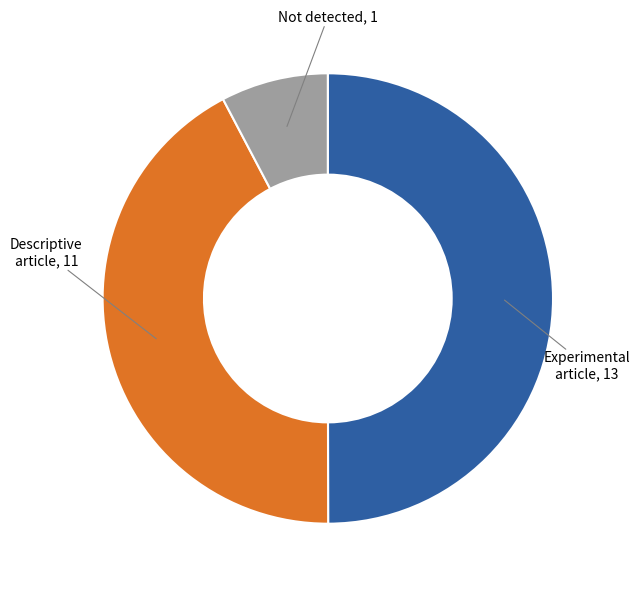

How many segments does this pie chart have?

3